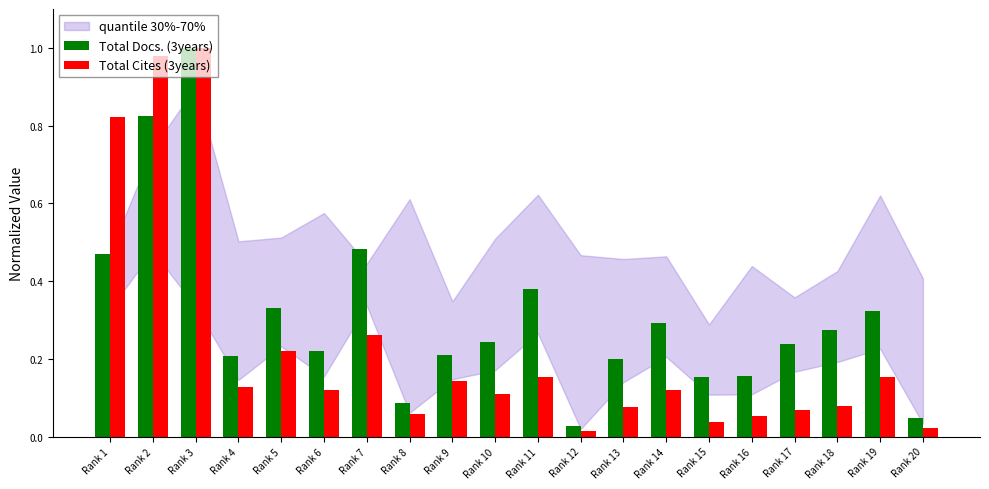

Which series has the largest total across all categories?

Total Docs. (3years)